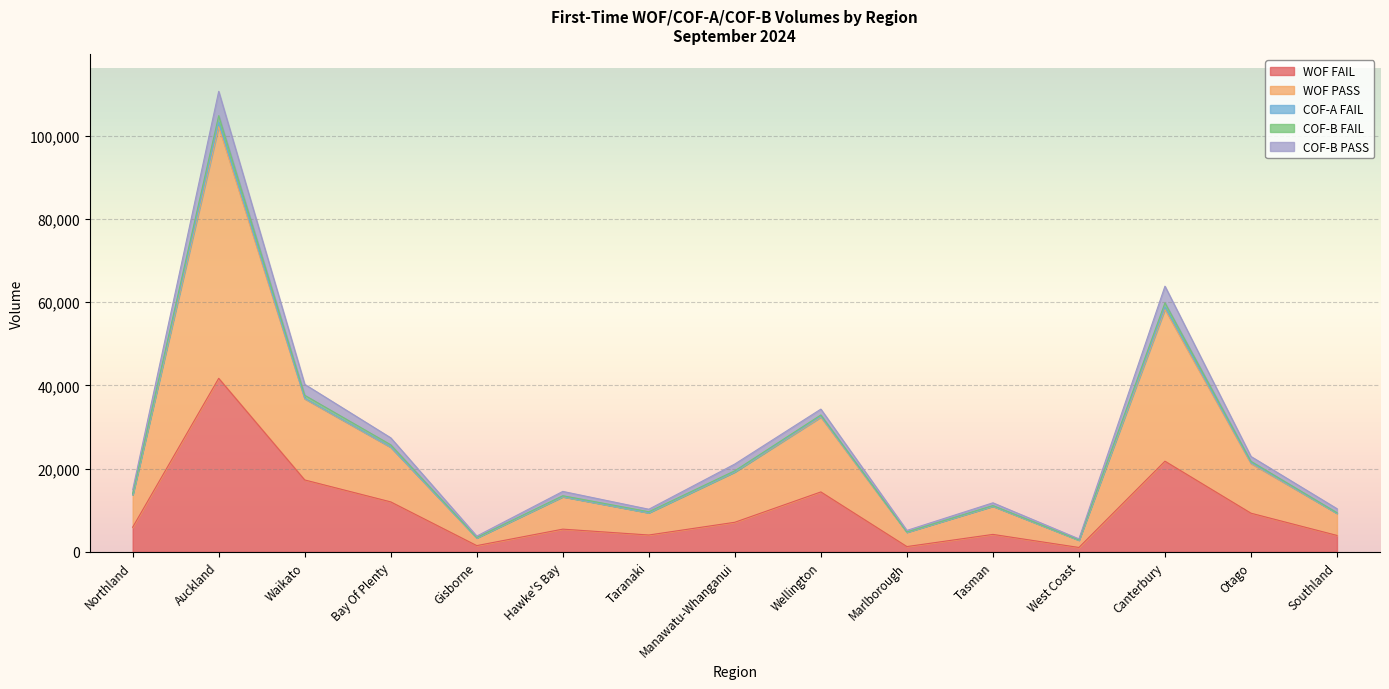

At which category is the sum across all series the highest?

Auckland